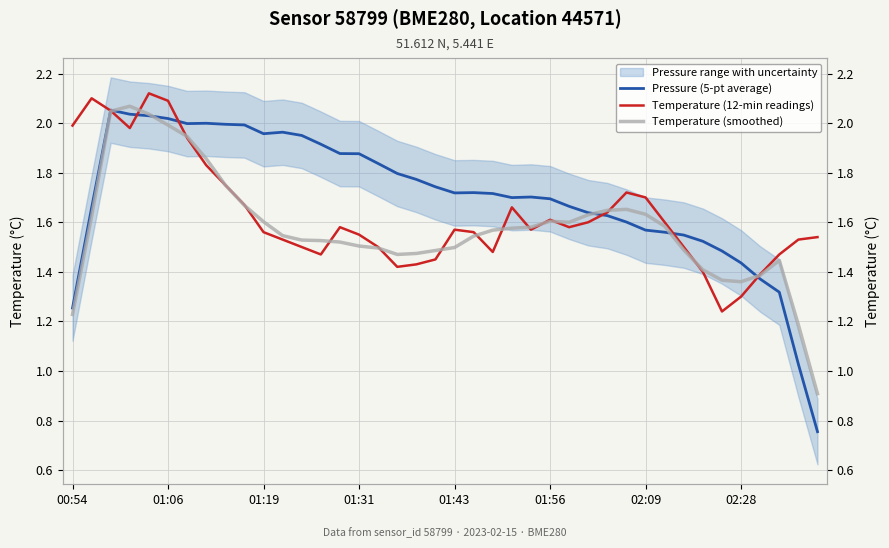

Reading right to left, list all the values displayed in this chart.

Pressure (5-pt average): 0.8	1.0	1.3	1.4	1.4	1.5	1.5	1.5	1.6	1.6	1.6	1.6	1.6	1.7	1.7	1.7	1.7	1.7	1.7	1.7	1.7	1.8	1.8	1.8	1.9	1.9	1.9	2.0	2.0	2.0	2.0	2.0	2.0	2.0	2.0	2.0	2.0	2.1	1.7	1.3
Temperature (12-min readings): 1.5	1.5	1.5	1.4	1.3	1.2	1.4	1.5	1.6	1.7	1.7	1.6	1.6	1.6	1.6	1.6	1.7	1.5	1.6	1.6	1.4	1.4	1.4	1.5	1.6	1.6	1.5	1.5	1.5	1.6	1.7	1.8	1.8	1.9	2.1	2.1	2.0	2.0	2.1	2.0
Temperature (smoothed): 0.9	1.2	1.4	1.4	1.4	1.4	1.4	1.5	1.6	1.6	1.7	1.6	1.6	1.6	1.6	1.6	1.6	1.6	1.5	1.5	1.5	1.5	1.5	1.5	1.5	1.5	1.5	1.5	1.5	1.6	1.7	1.8	1.9	1.9	2.0	2.0	2.1	2.0	1.6	1.2